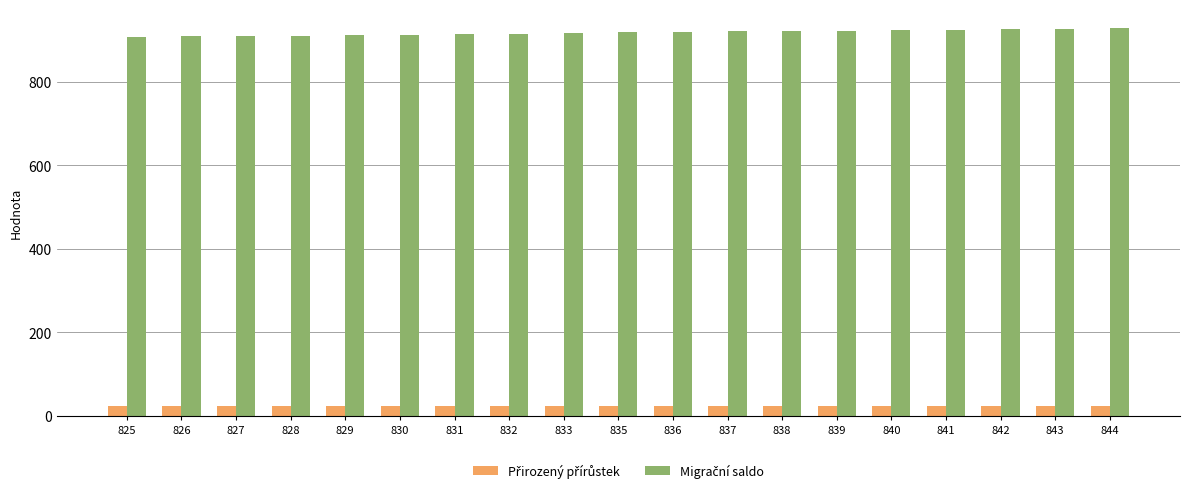

What is the maximum value shown in the chart?

928